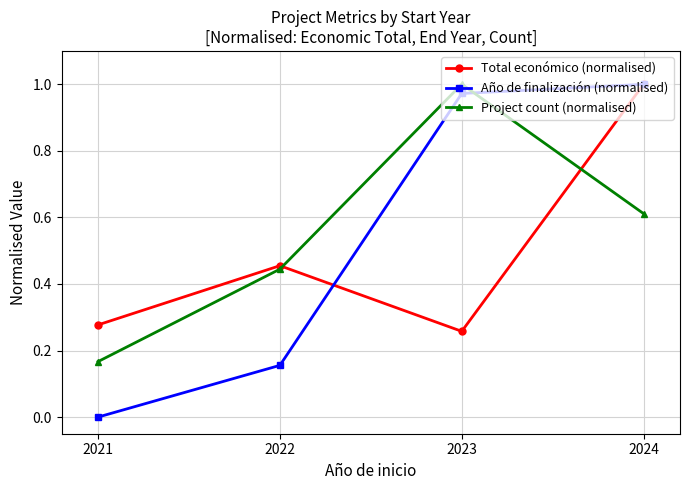

At which label does Project count (normalised) reach its peak?

2023